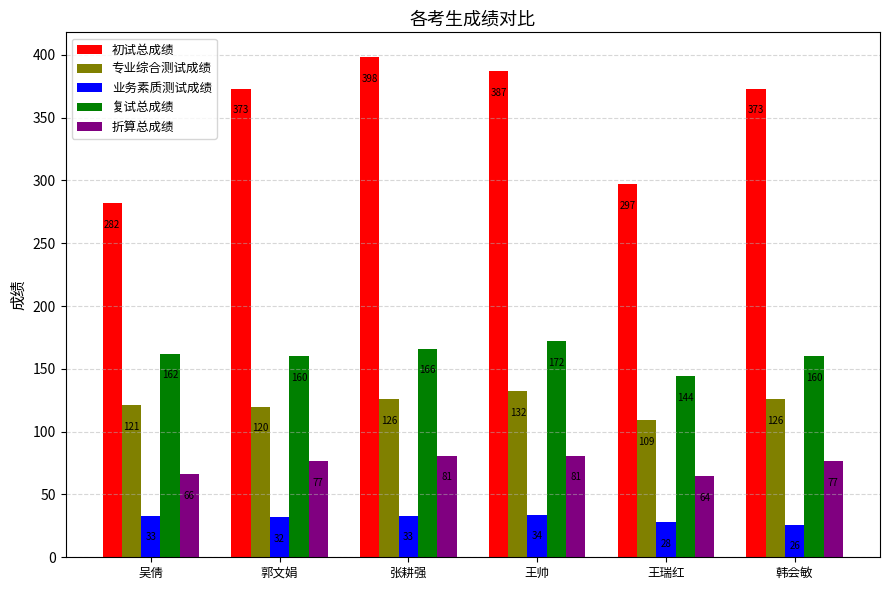

At which label does 初试总成绩 reach its minimum?

吴倩